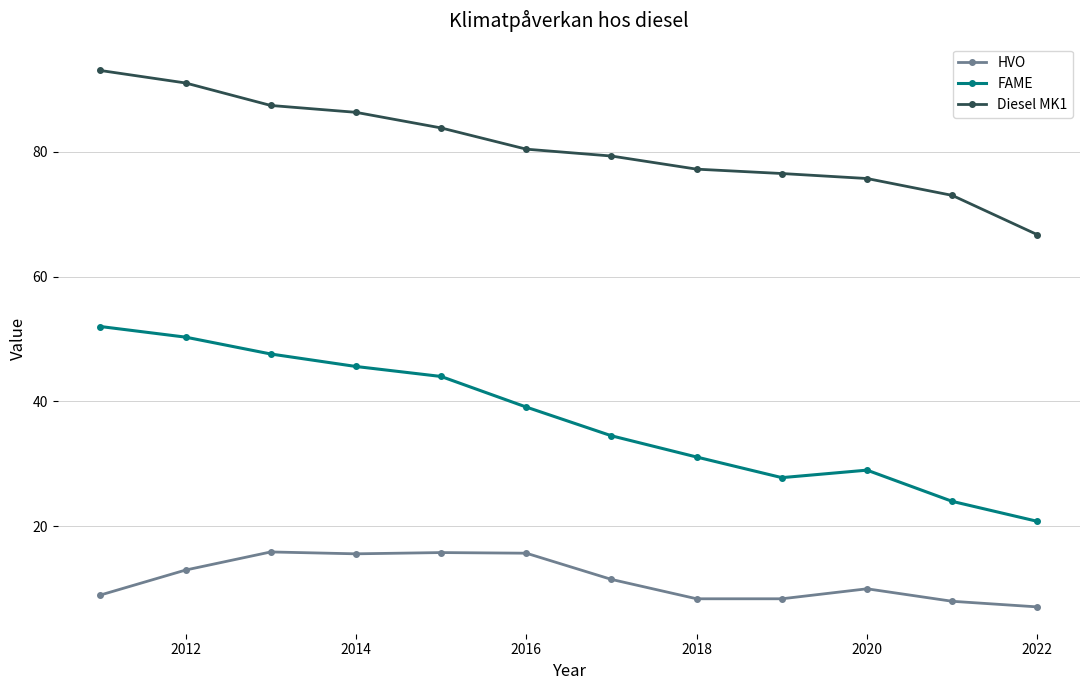

Which series has the largest range (max minus min)?

FAME